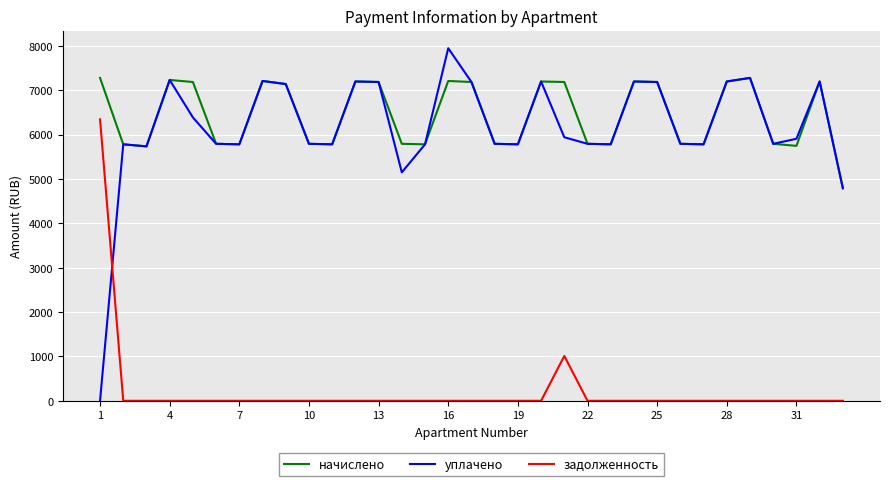

True or false: задолженность and начислено cross at least once.

False